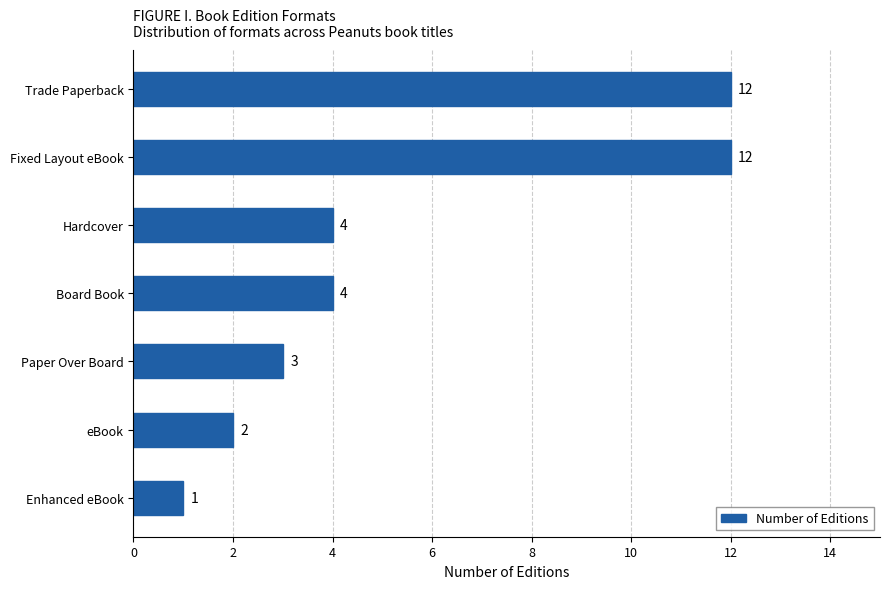

What is the change in value from eBook to Trade Paperback?

+10